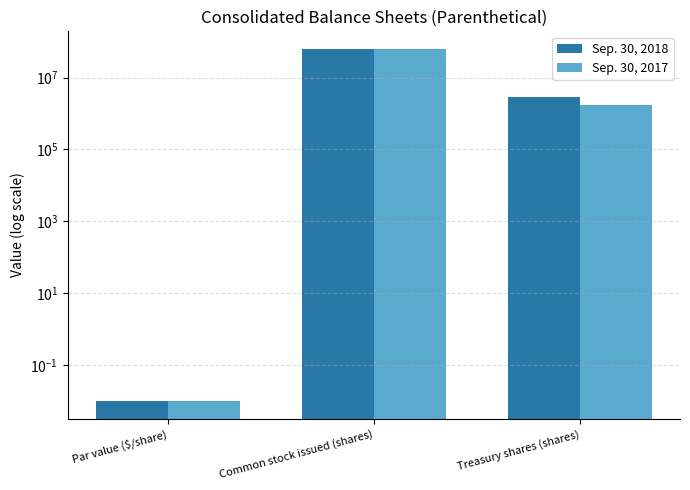

What is the sum of the Sep. 30, 2017 values at Common stock issued (shares) and Par value ($/share)?

62420421.0